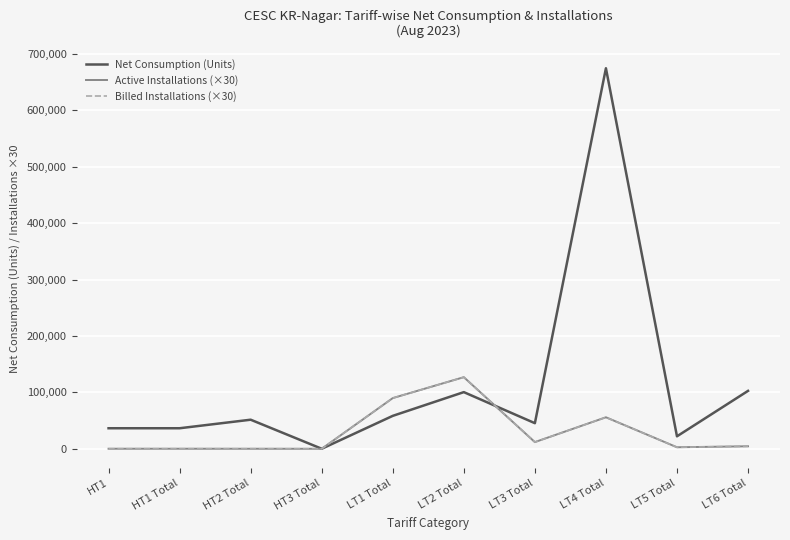

What is the difference between the maximum and minimum values in the Billed Installations (×30) series?

126870